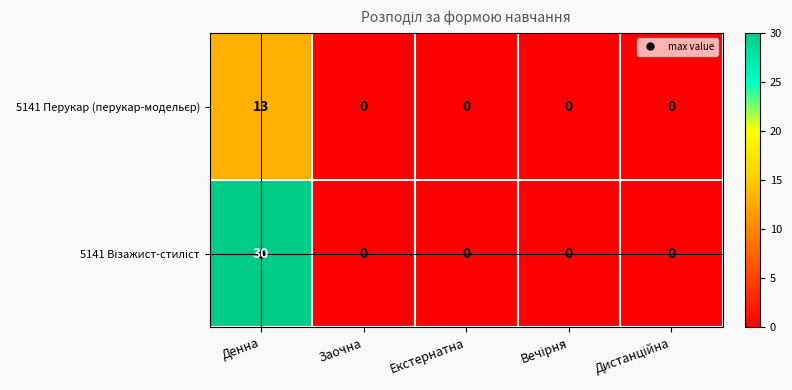

Which label corresponds to the largest value in the chart?

Денна